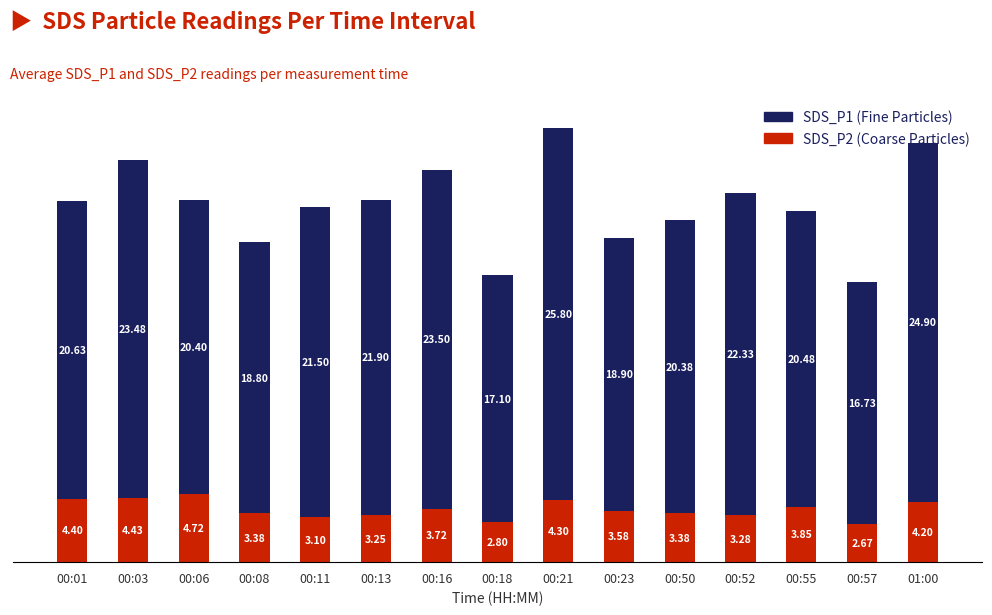

What is the total value across all series at 00:52?

25.6